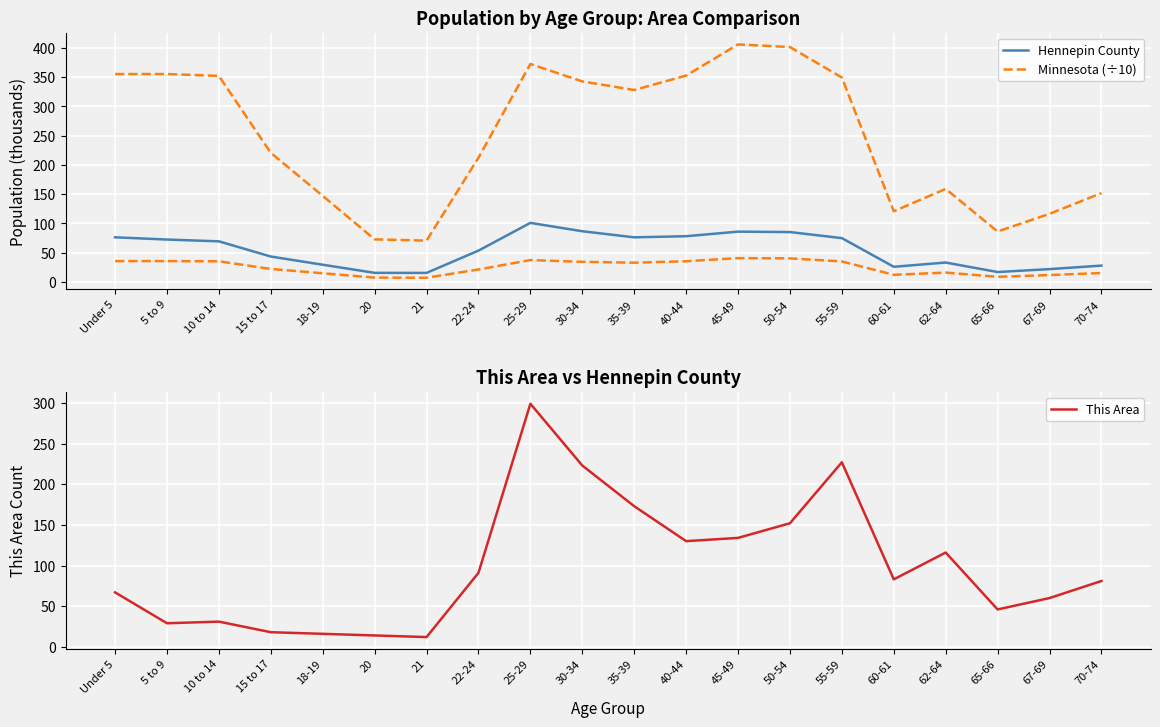

What is the minimum value shown in the chart?

12.0